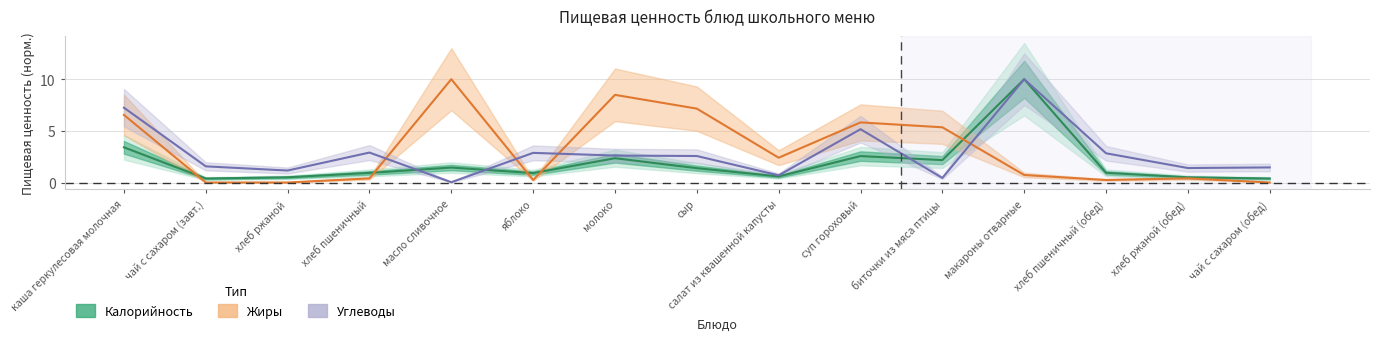

Count the number of categories in the chart.

15